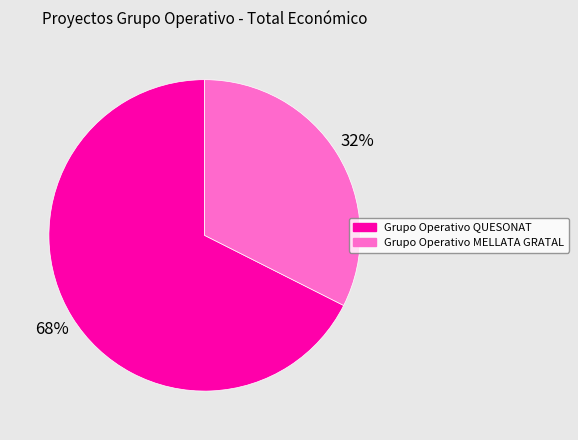

Rank the categories by value from lowest to highest.

Grupo Operativo MELLATA GRATAL, Grupo Operativo QUESONAT